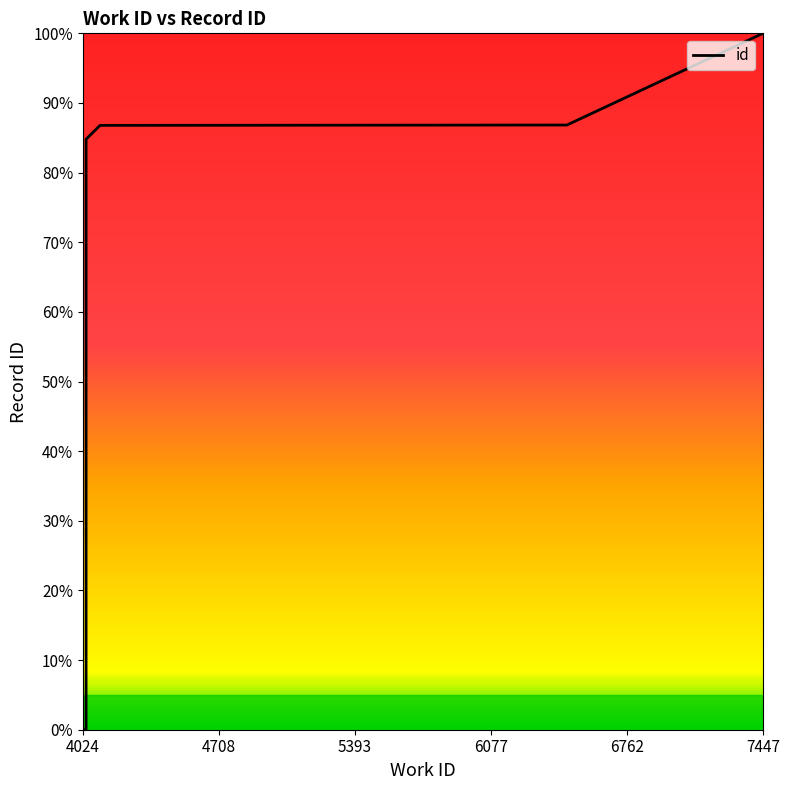

What is the value of the 10th point from the left?

100.0